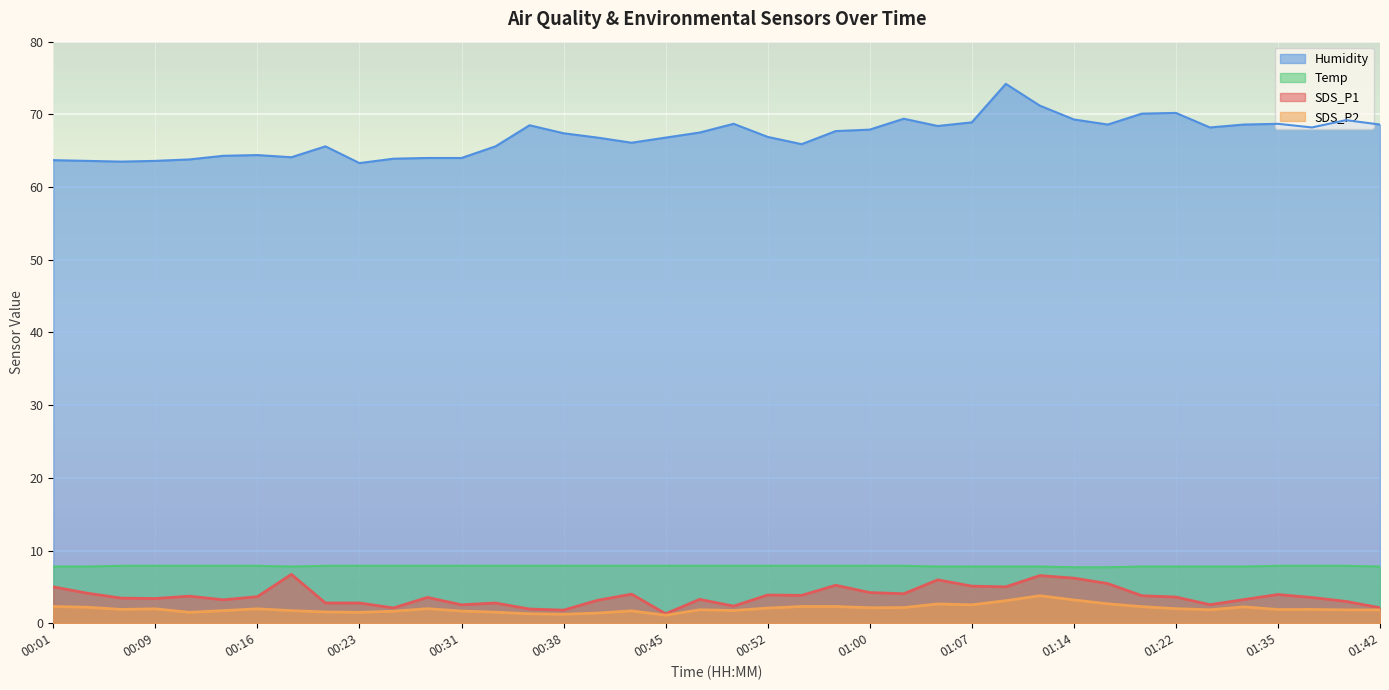

Which series changed the most between 01:05 and 01:39?

SDS_P1